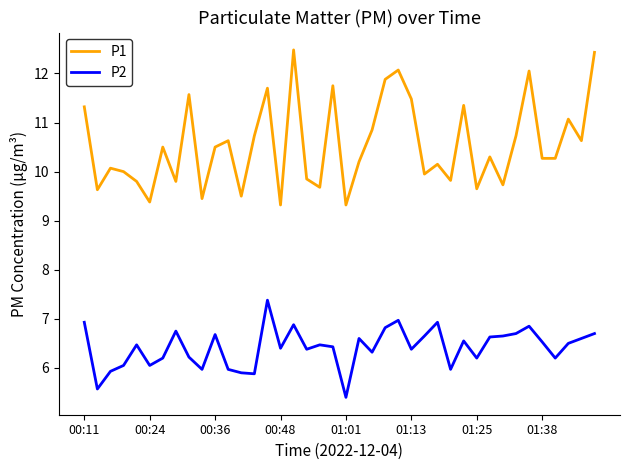

Does the chart have visible grid lines?

No